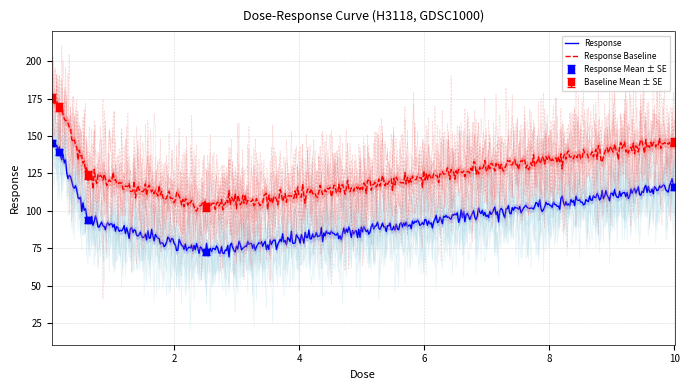

What is the change in value from 0.15625 to 2.5?

-67.0